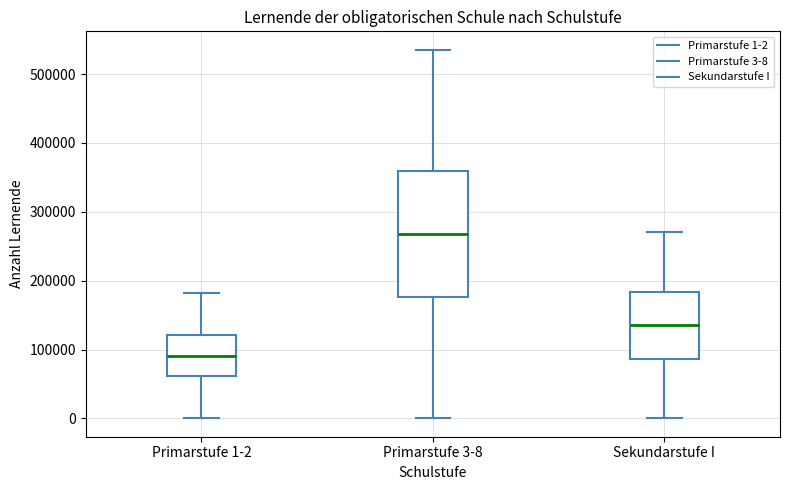

Which box is the tallest, from its lower edge to its upper edge?

Primarstufe 3-8